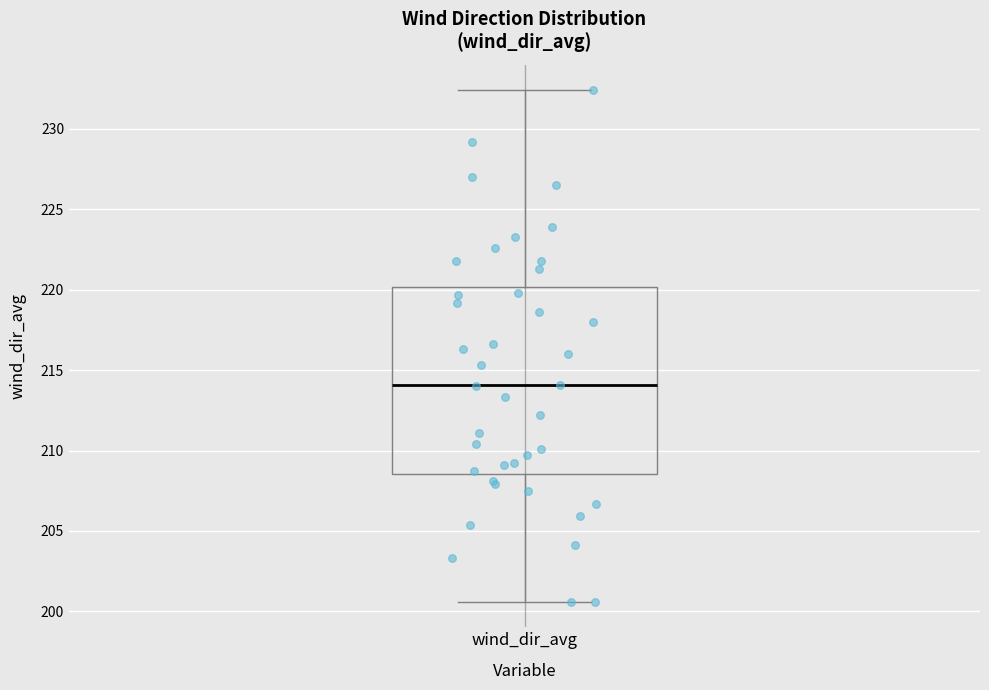

Where is the upper edge of the box for wind_dir_avg on the y-axis? The values are not printed on the chart, so give them approximately, as read against the axis.

220.0